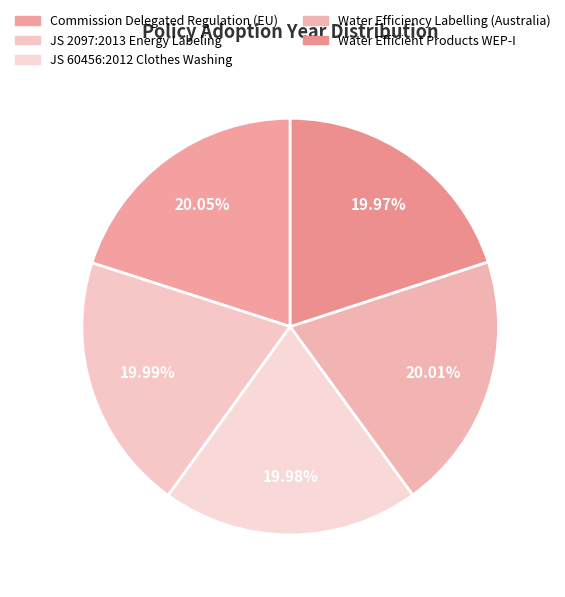

Rank the categories by value from lowest to highest.

Water Efficient
Products WEP-I, JS 60456:2012
Clothes Washing, JS 2097:2013
Energy Labeling, Water Efficiency
Labelling (Australia), Commission Delegated
Regulation (EU)